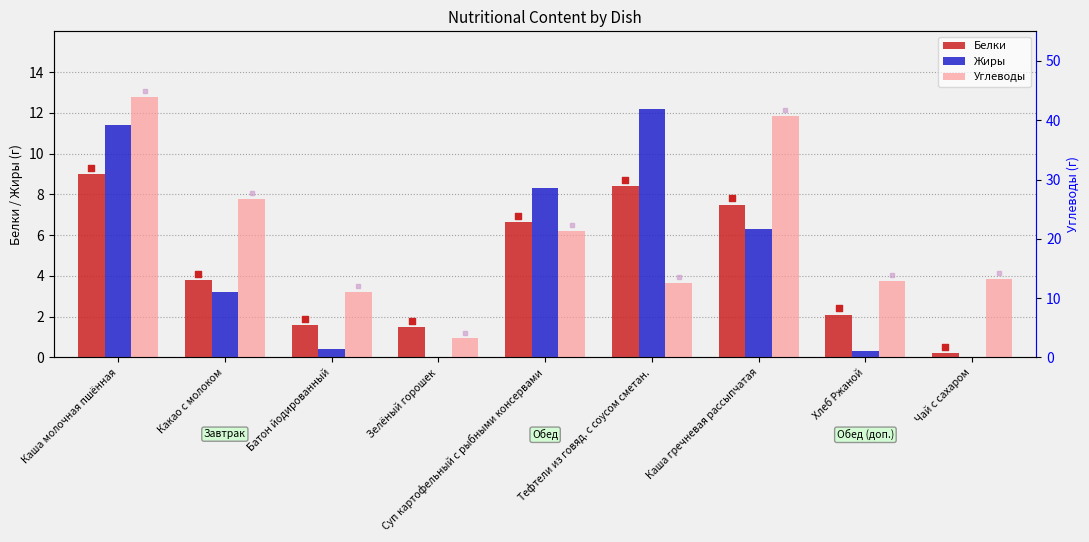

Which series reaches the minimum Y coordinate?

Жиры